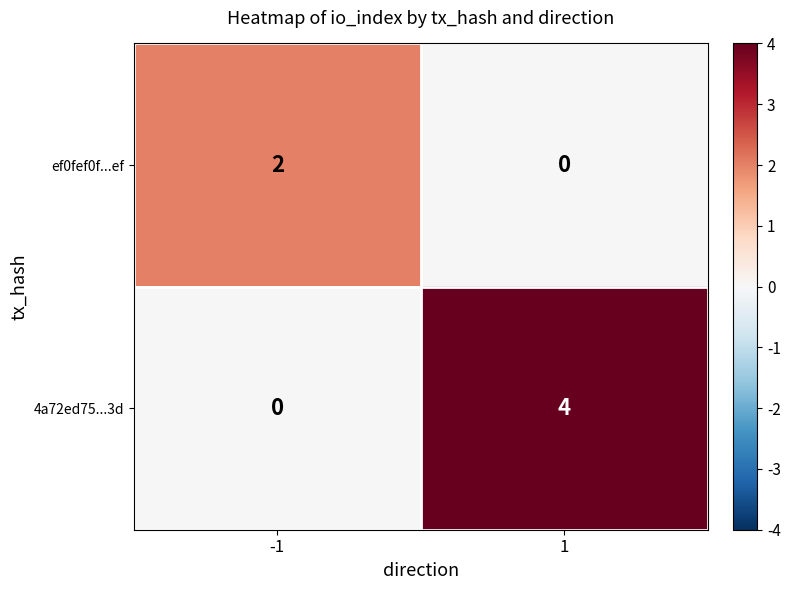

How many positive values does the ef0fef0f...ef series have?

1